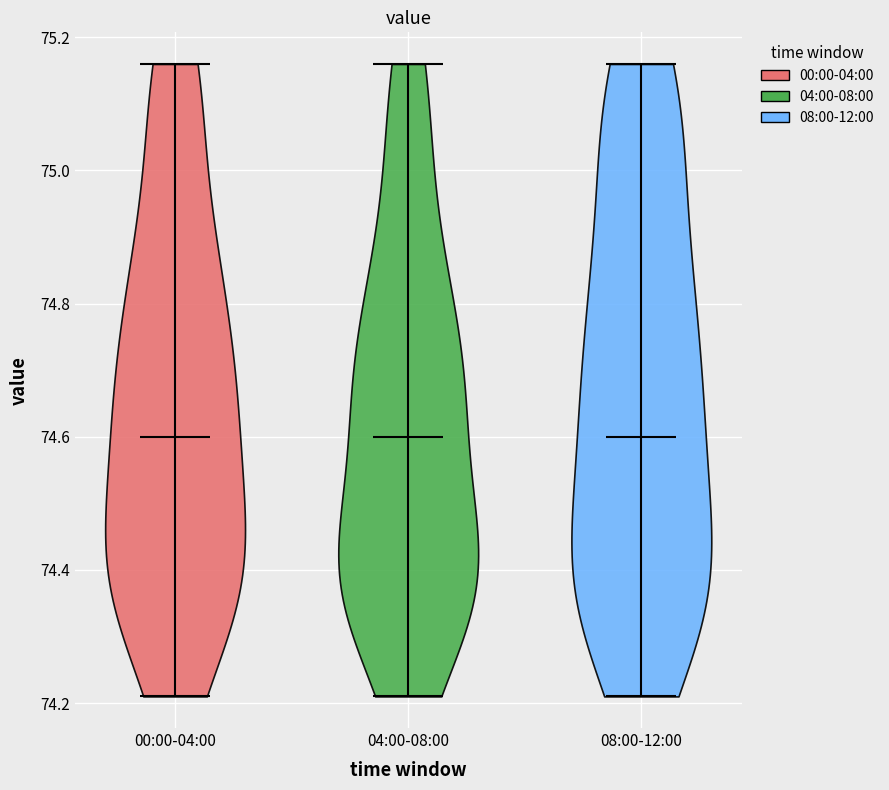

Reading left to right, read every violin against the y-axis: where its median line is, and the lowest and highest points it reaches. The values are not printed on the chart, so give them approximately, as read against the axis.

00:00-04:00: median line 74.60, lowest point 74.22, highest point 75.16
04:00-08:00: median line 74.60, lowest point 74.22, highest point 75.16
08:00-12:00: median line 74.60, lowest point 74.22, highest point 75.16